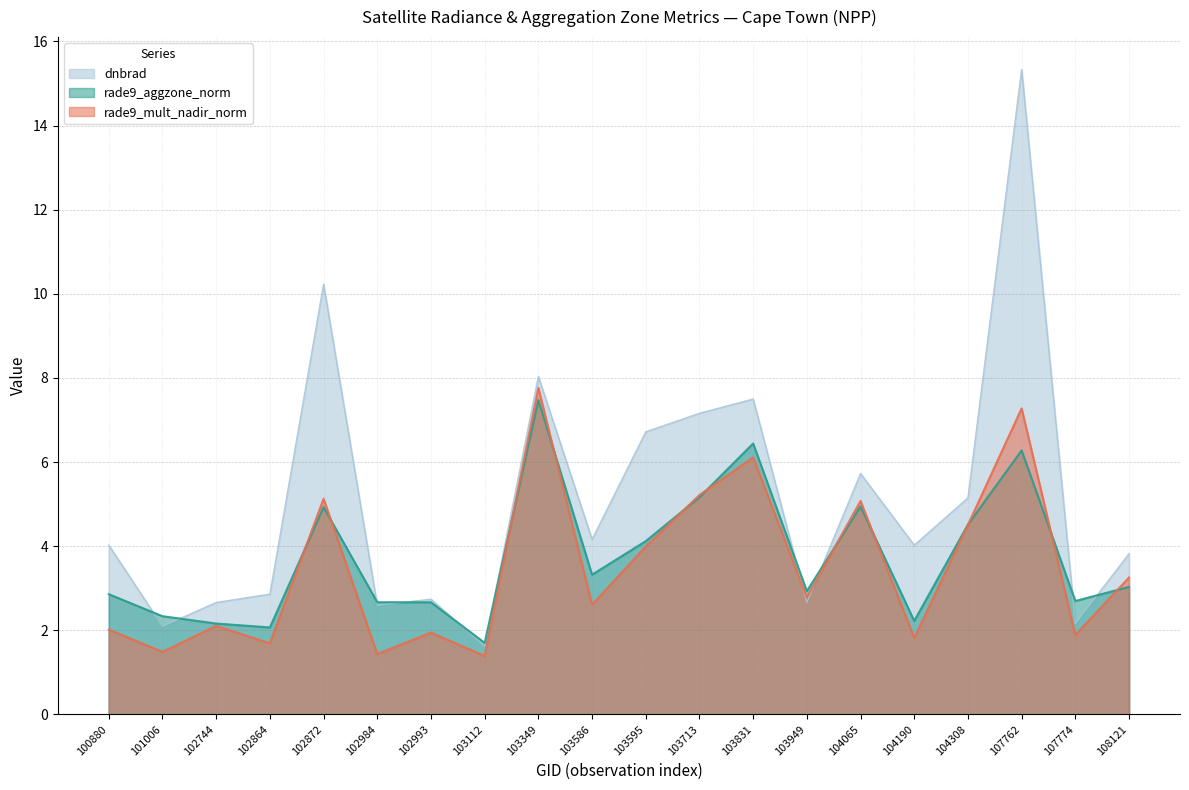

What is the minimum value shown in the chart?

1.4